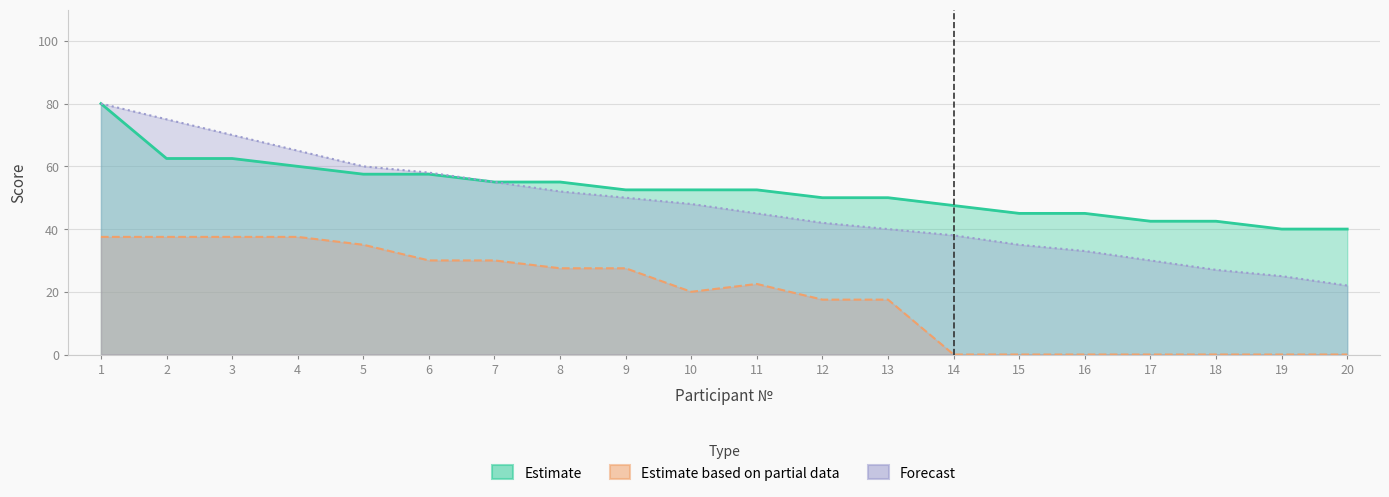

What is the sum of all Estimate values?

1050.0